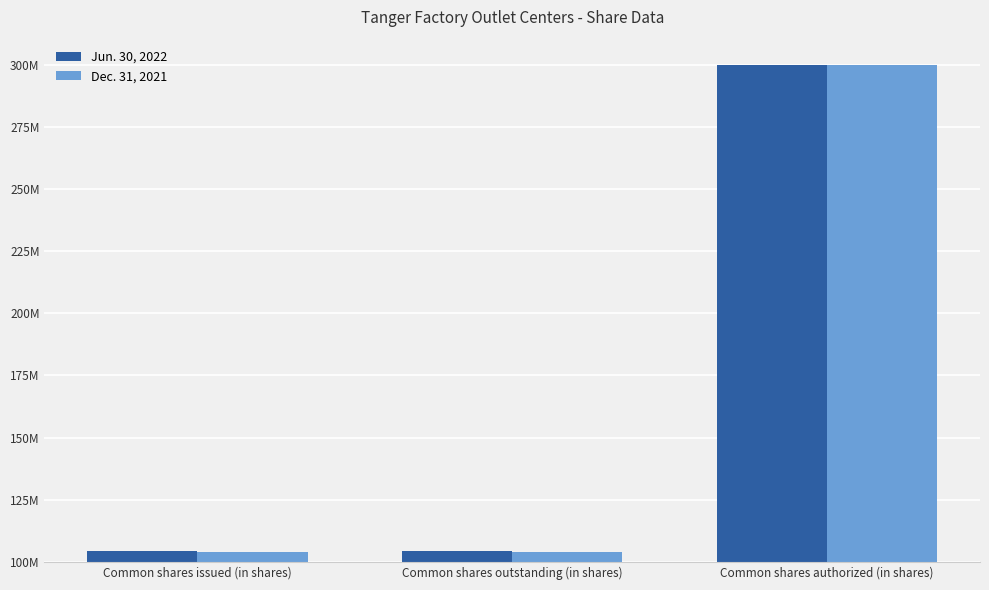

What is the average value of the Dec. 31, 2021 series?

169389823